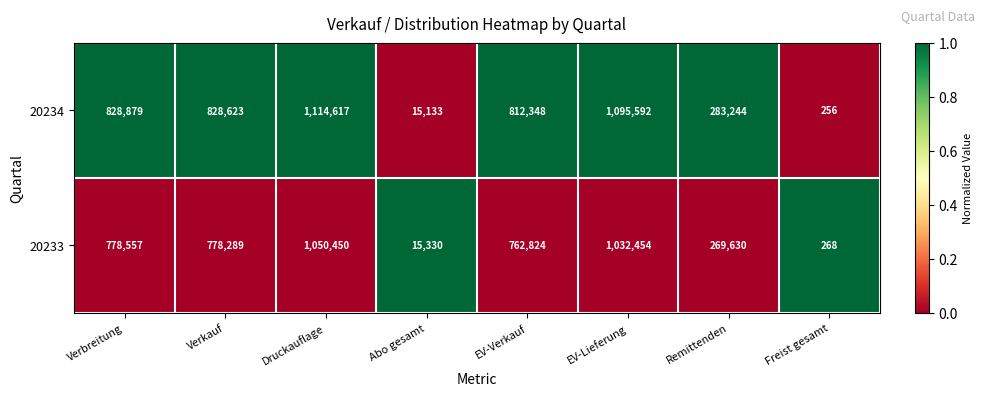

Reading left to right, extract all data points from this chart.

20234: Verbreitung=828879	Verkauf=828623	Druckauflage=1114617	Abo gesamt=15133	EV-Verkauf=812348	EV-Lieferung=1095592	Remittenden=283244	Freist gesamt=256
20233: Verbreitung=778557	Verkauf=778289	Druckauflage=1050450	Abo gesamt=15330	EV-Verkauf=762824	EV-Lieferung=1032454	Remittenden=269630	Freist gesamt=268